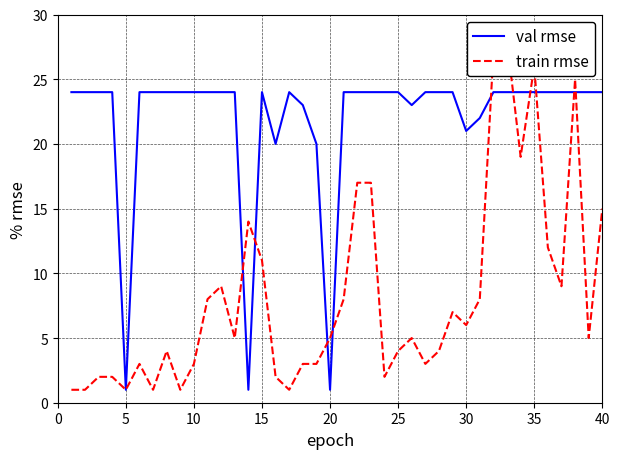

Read the val rmse value at 35, to the nearest 5.

25